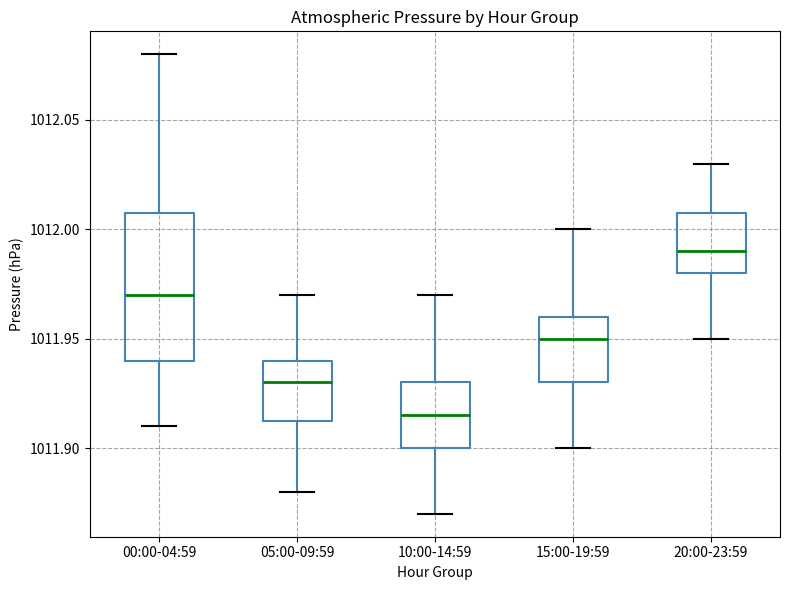

Where does the upper whisker of the box for 10:00-14:59 end on the y-axis? The values are not printed on the chart, so give them approximately, as read against the axis.

1011.970